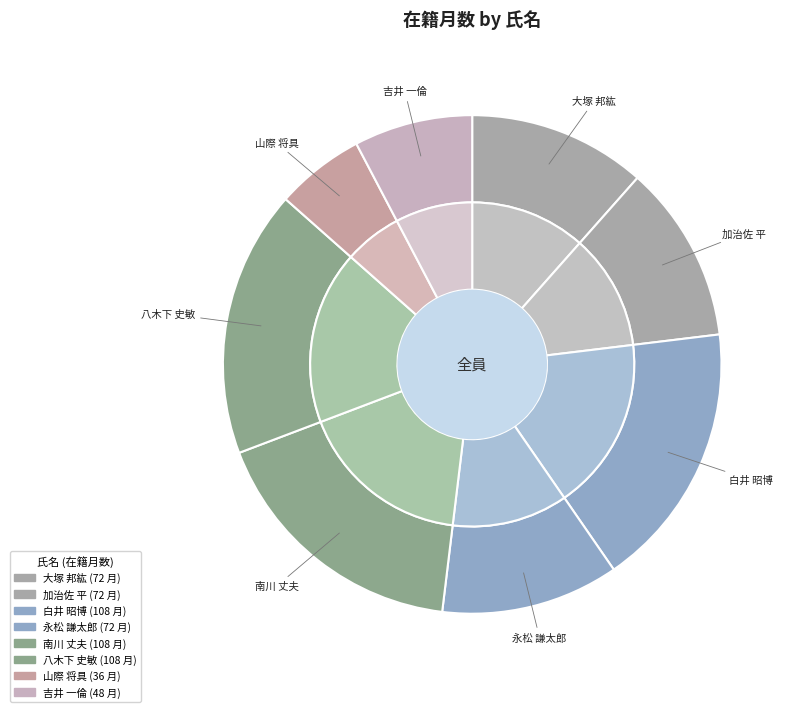

What percentage is the 永松 謙太郎 slice, to the nearest percent?

12%